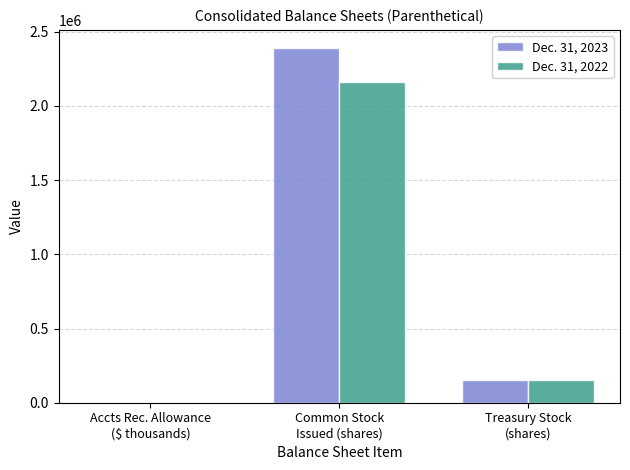

Reading left to right, extract all data points from this chart.

Dec. 31, 2023: Accts Rec. Allowance
($ thousands)=1398	Common Stock
Issued (shares)=2392568	Treasury Stock
(shares)=154055
Dec. 31, 2022: Accts Rec. Allowance
($ thousands)=908	Common Stock
Issued (shares)=2163756	Treasury Stock
(shares)=154055